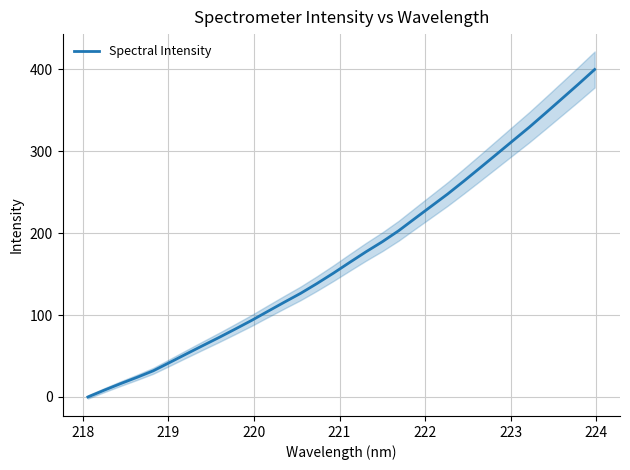

What is the maximum value for Spectral Intensity?

400.0